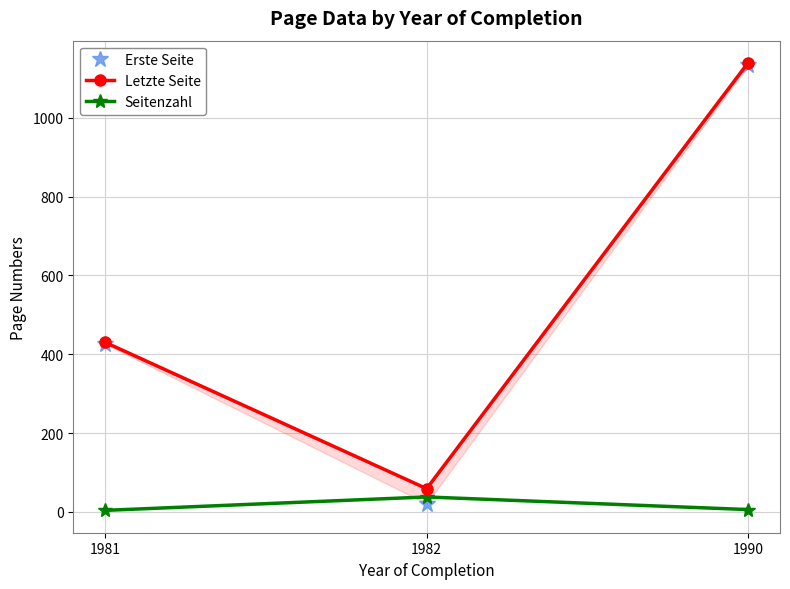

What is the value of the Erste Seite point at the 1st from the left?

426